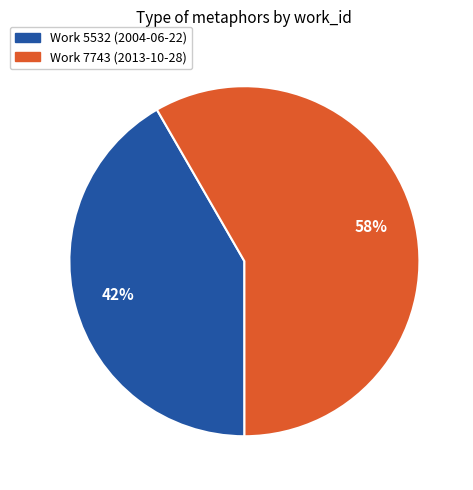

To the nearest percent, what is the average slice percentage?

50%